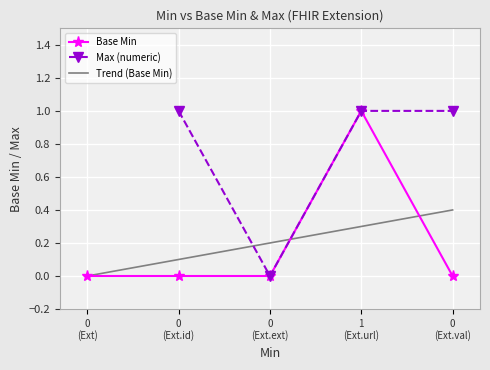

Reading left to right, extract all data points from this chart.

0	0	0	1	0